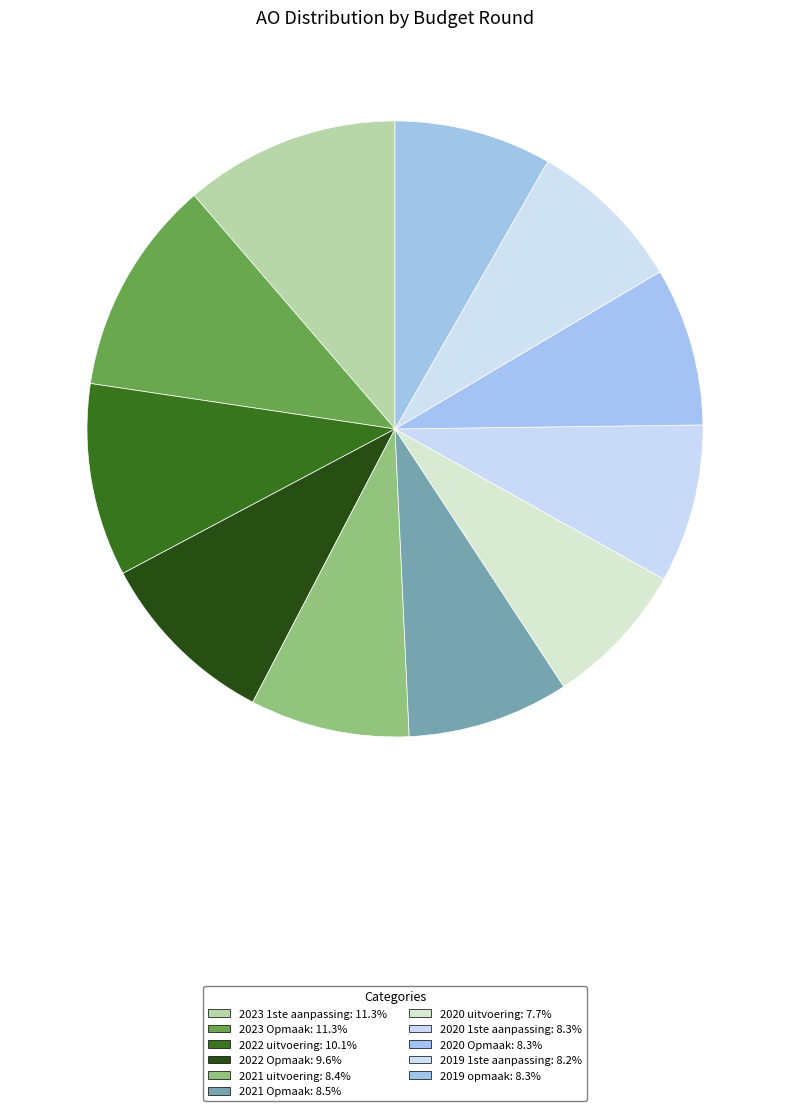

How much of the chart is everything except 2019 1ste aanpassing?

91.8%